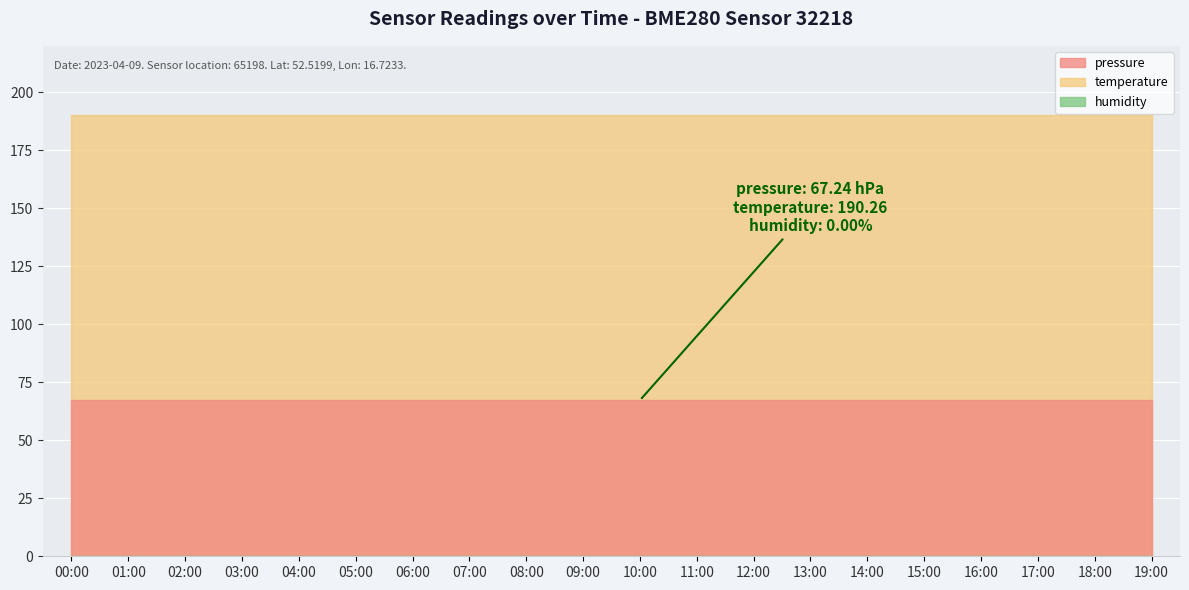

Which series has the widest spread of values?

pressure